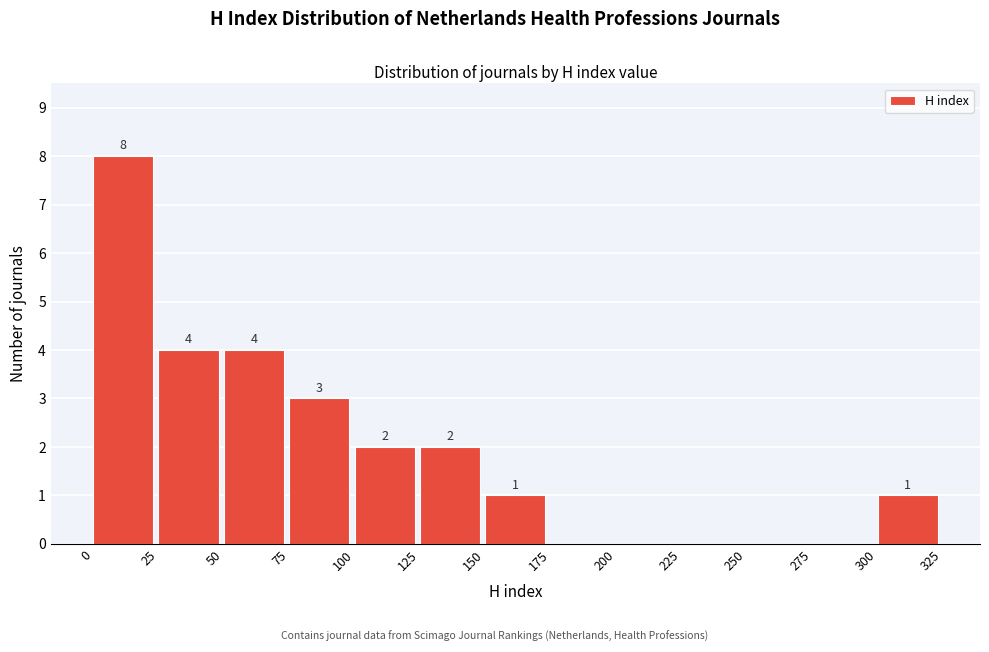

Which range on the x-axis has the tallest bar?

0 to 25